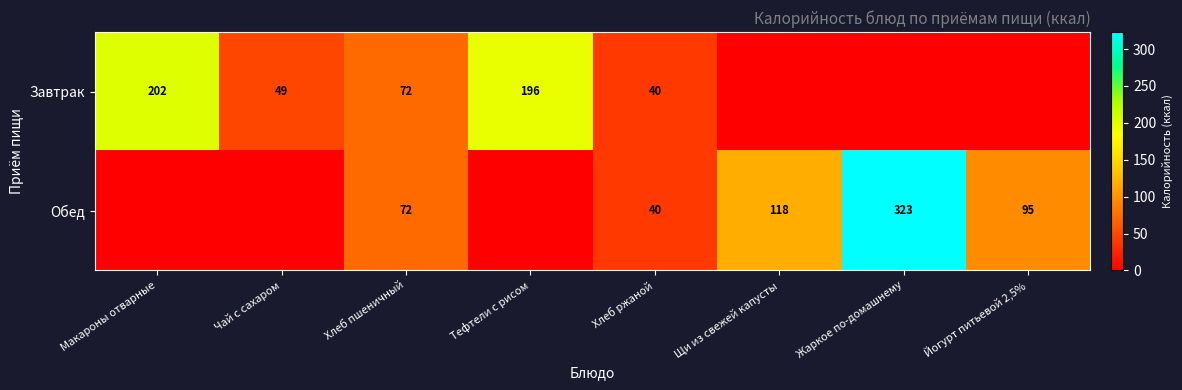

True or false: Завтрак has a value of 49 at Чай с сахаром.

True